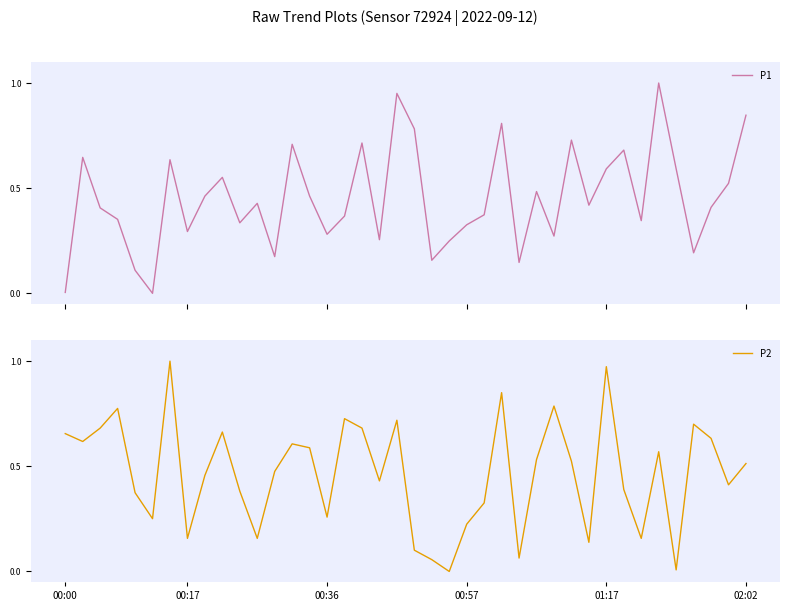

Rank the series by their maximum value, from lowest to highest.

P1, P2